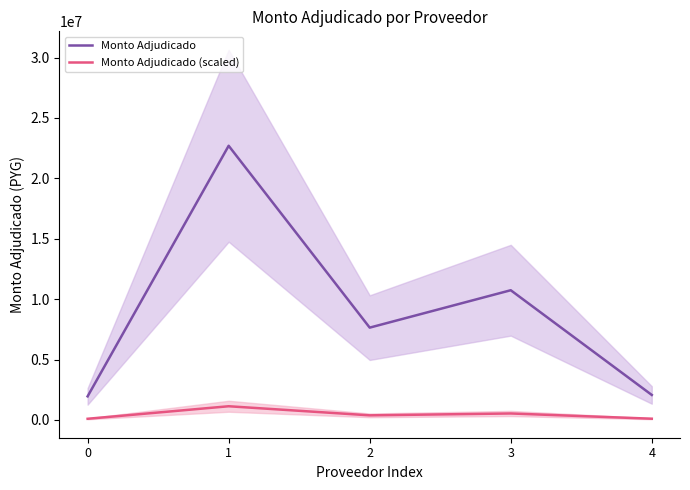

Reading left to right, extract all data points from this chart.

Monto Adjudicado: 0=1954000	1=22699980	2=7644000	3=10740000	4=2070000
Monto Adjudicado (scaled): 0=97700	1=1134999	2=382200	3=537000	4=103500